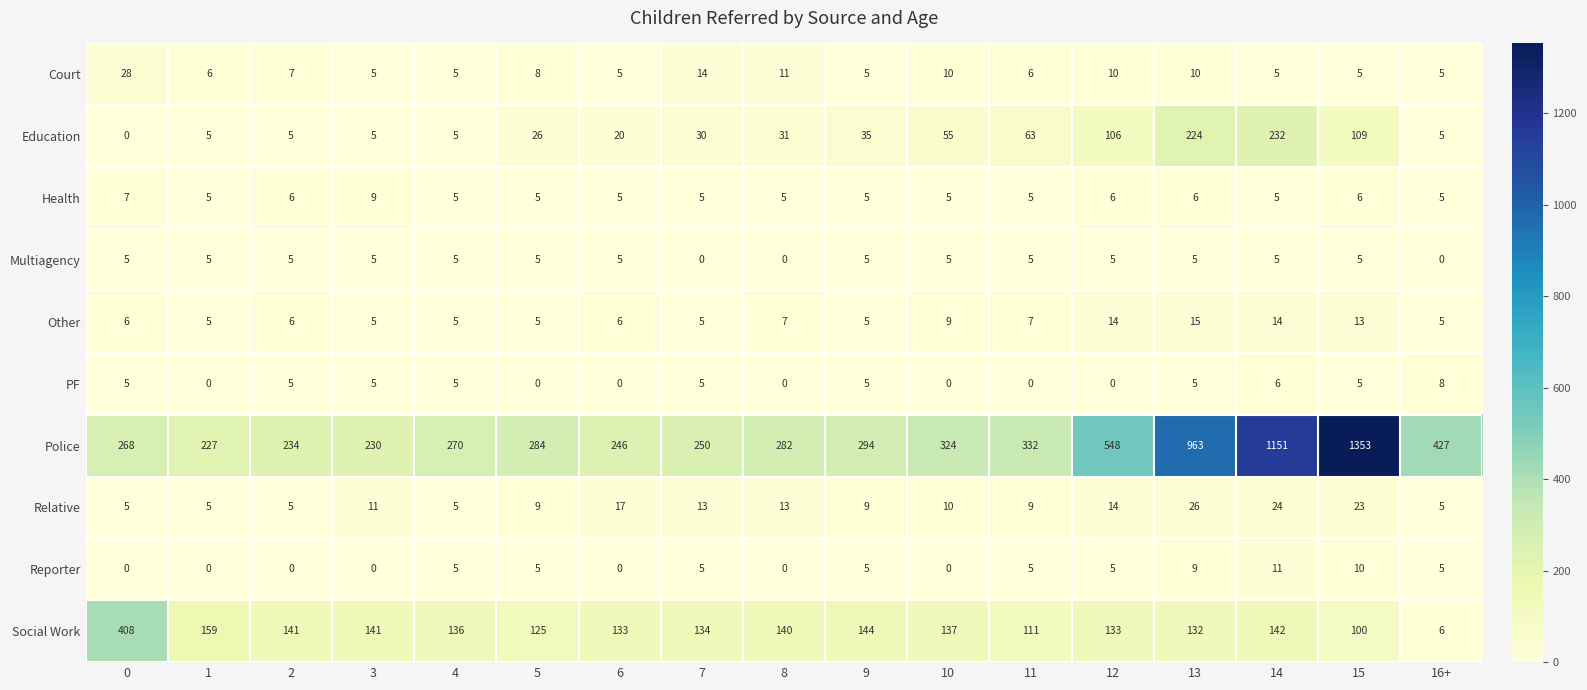

The Social Work series shows 140 at 8. True or false?

True